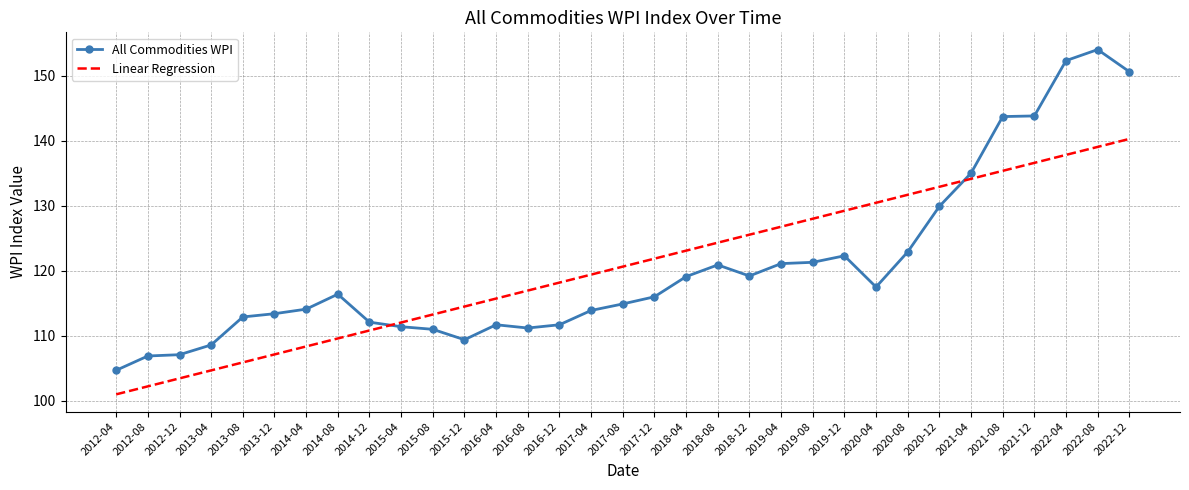

What is the difference between the highest and lowest values at 2019-08?

6.7